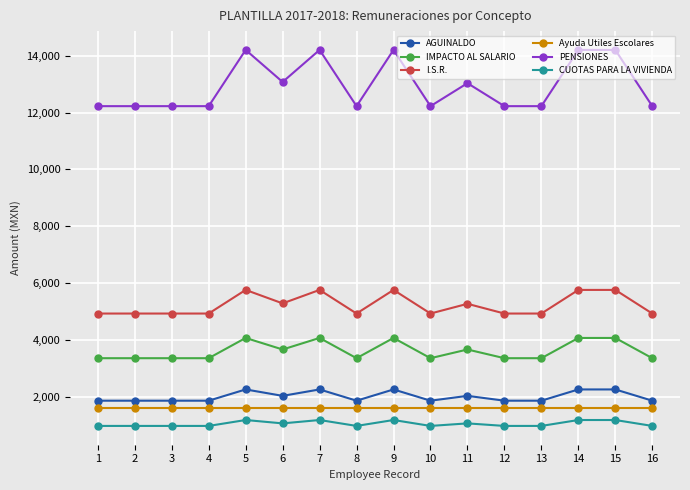

True or false: PENSIONES and Ayuda Utiles Escolares cross at least once.

False